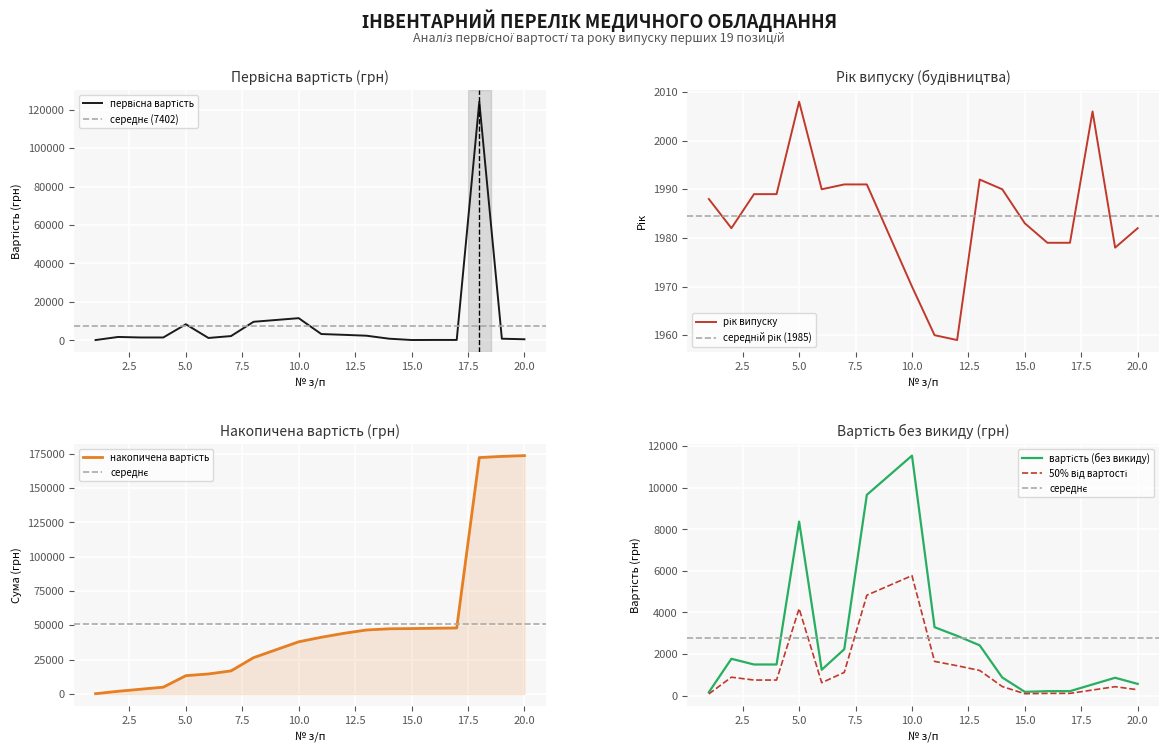

What is the lowest value of the первісна вартість series?

162